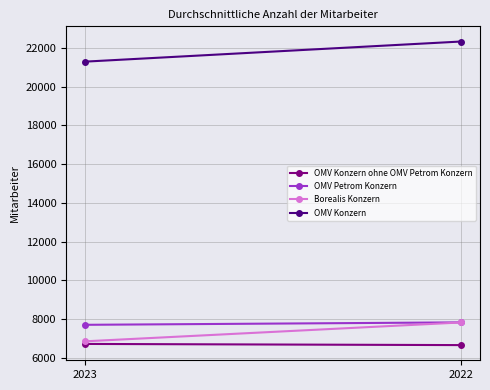

What is the value of the OMV Petrom Konzern point at the 2nd from the left?

7837